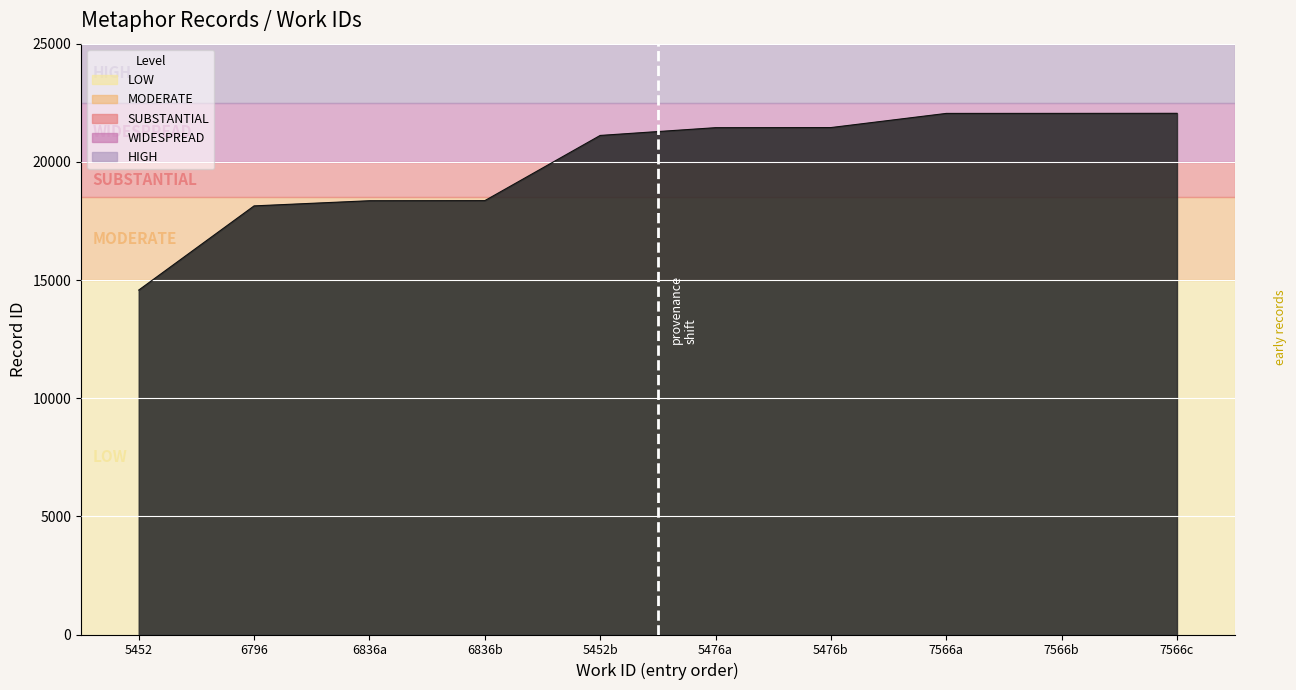

Is it true that the value at 7566a is 22049?

True